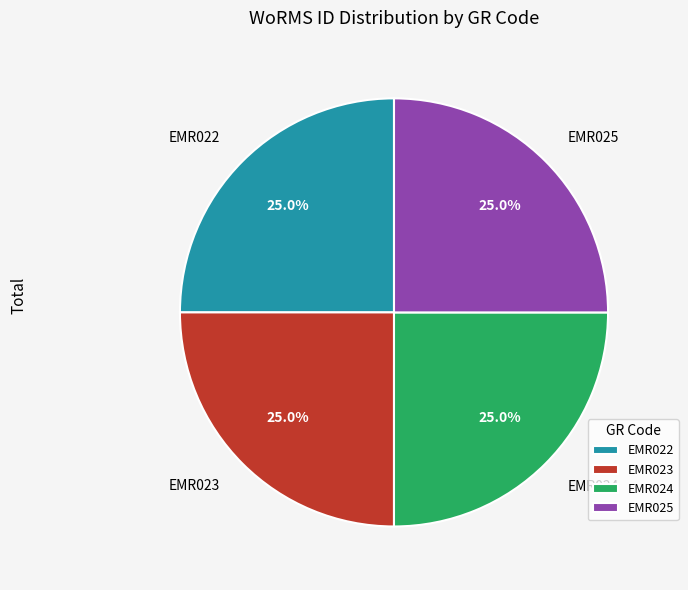

Count the number of slices in the pie.

4